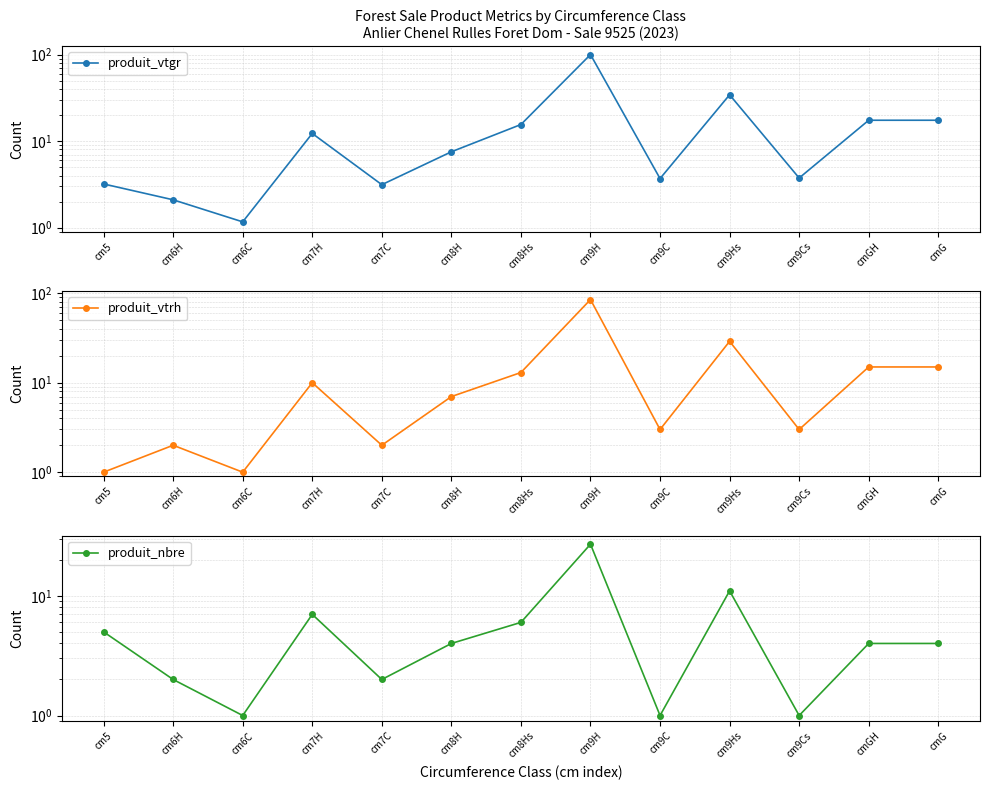

What is the sum of the produit_vtgr values at cmGH and cm7H?

29.7